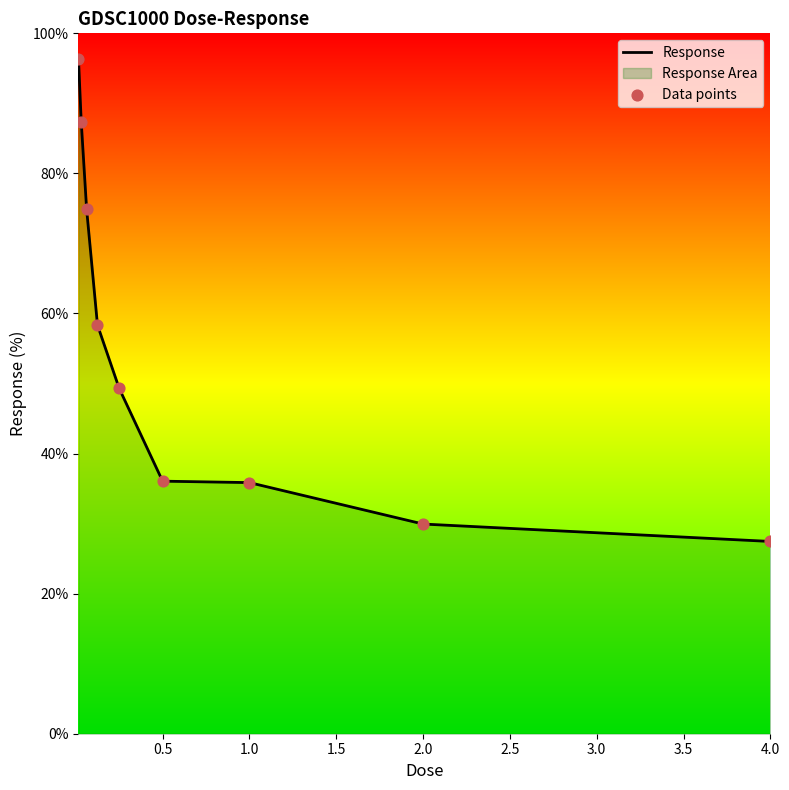

Is the value of Response at 1.5 greater than the value of Data points at 3.0?

Yes